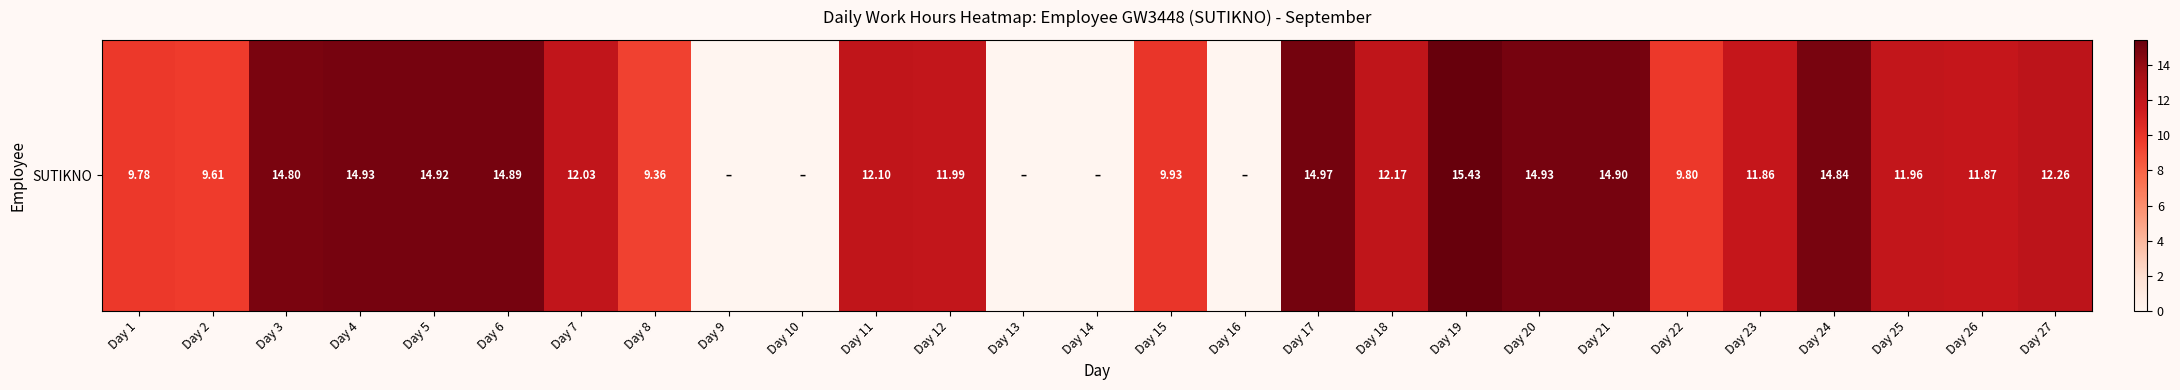

What is the ratio of the value at Day 4 to the value at Day 2?

1.6